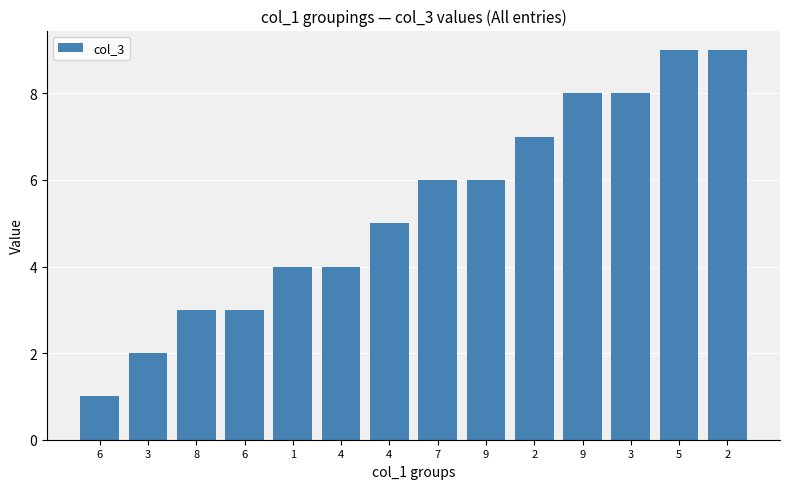

How many bars are there in total?

14